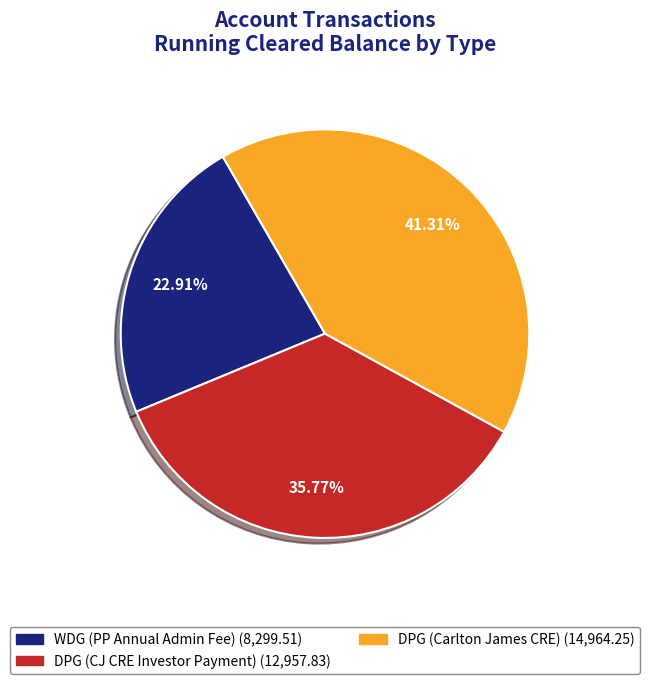

To the nearest percent, what portion does DPG (Carlton James CRE) represent?

41%